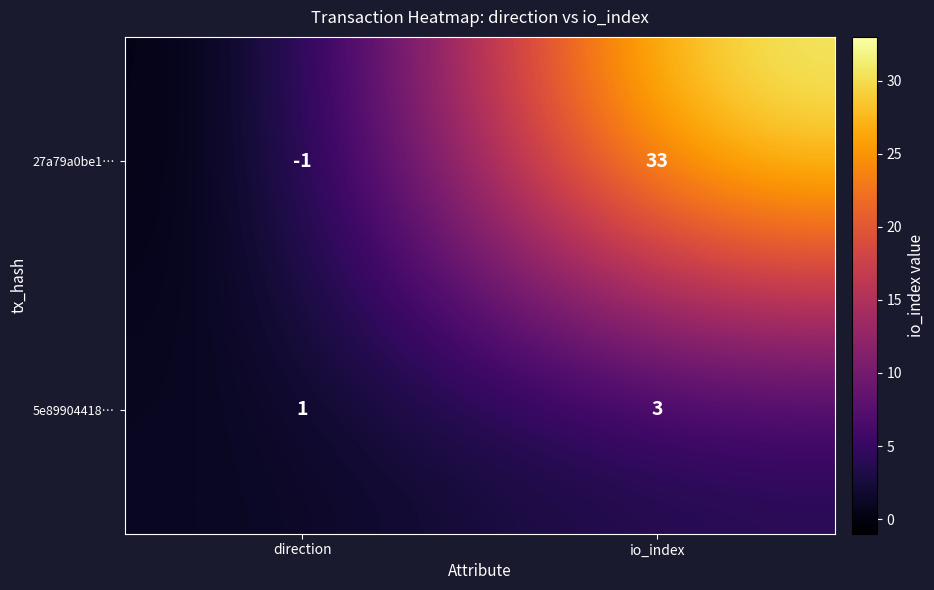

Is it true that 5e89904418… equals 2 at io_index?

False